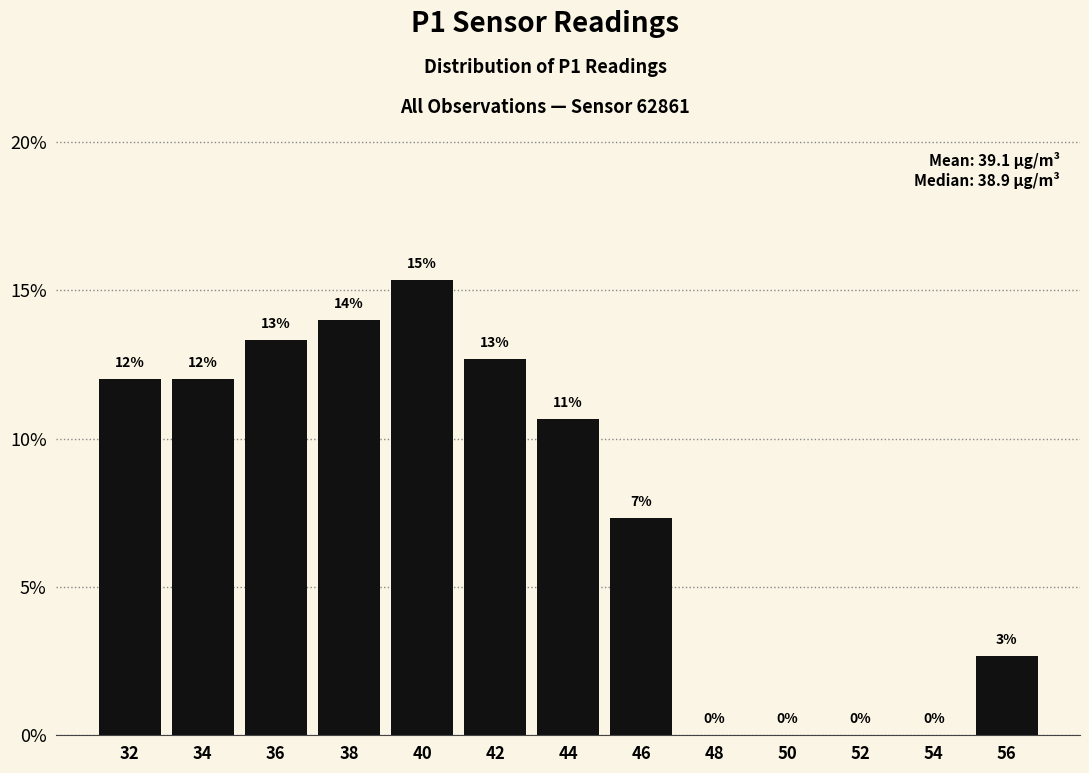

Over which range of the x-axis is the bar tallest?

39 to 41